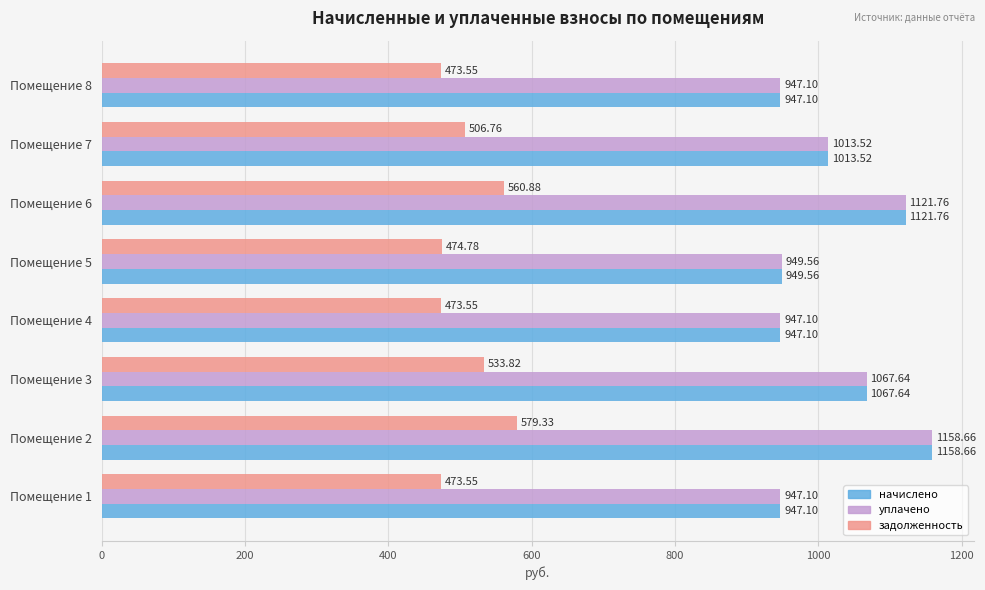

How many values in the задолженность series are below 506?

4